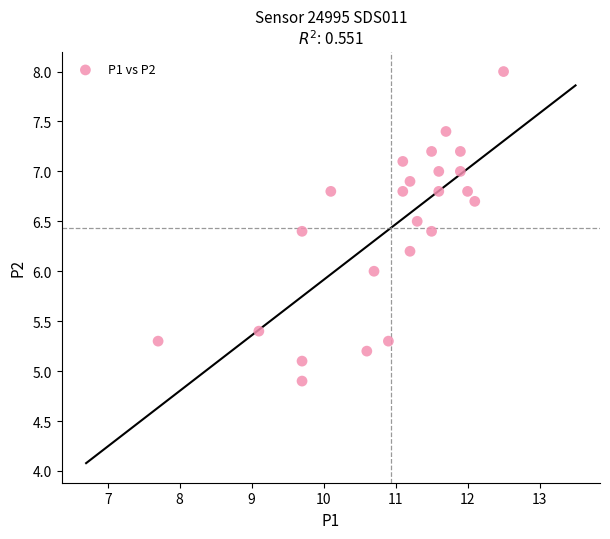

What is the range of X values (max minus min)?

4.8